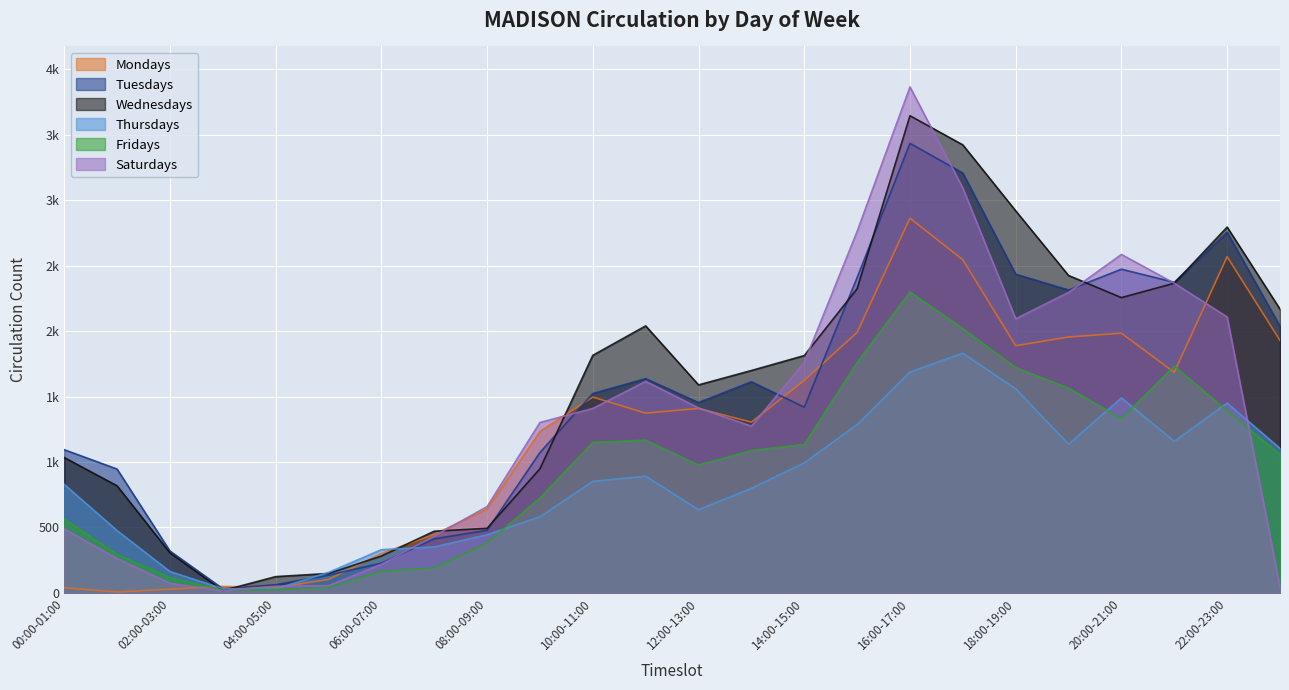

How many lines are shown in the chart?

6